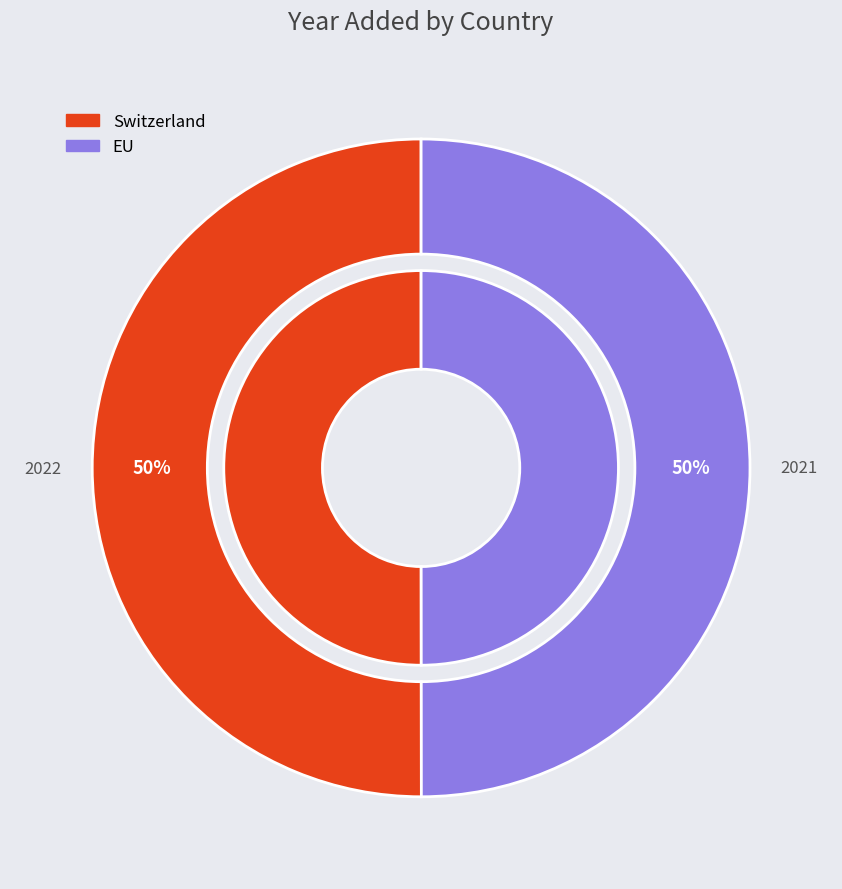

Rank the categories by value from highest to lowest.

Switzerland, EU